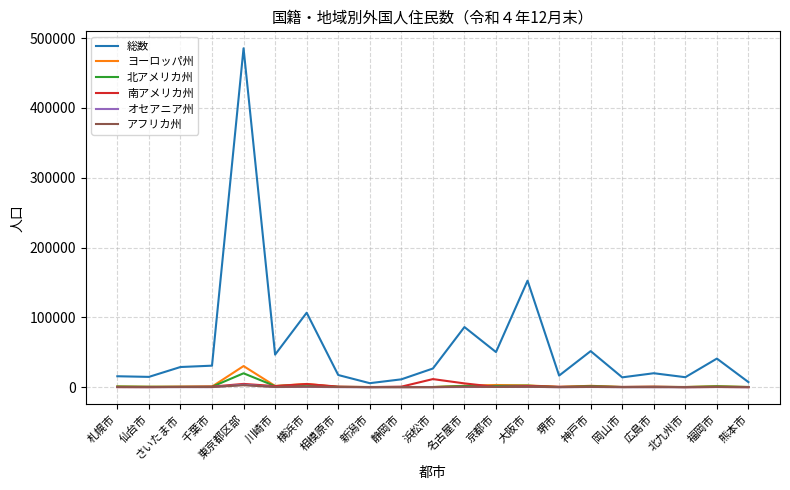

Which series has the widest spread of values?

総数